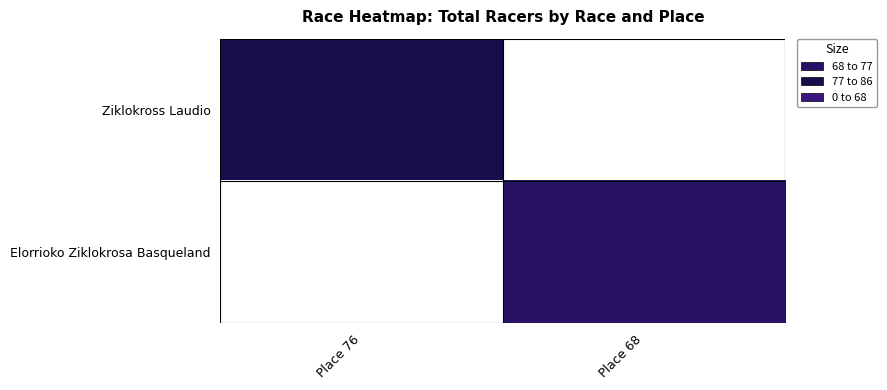

Is the value of Elorrioko Ziklokrosa Basqueland at Place 68 greater than the value of Ziklokross Laudio at Place 68?

No